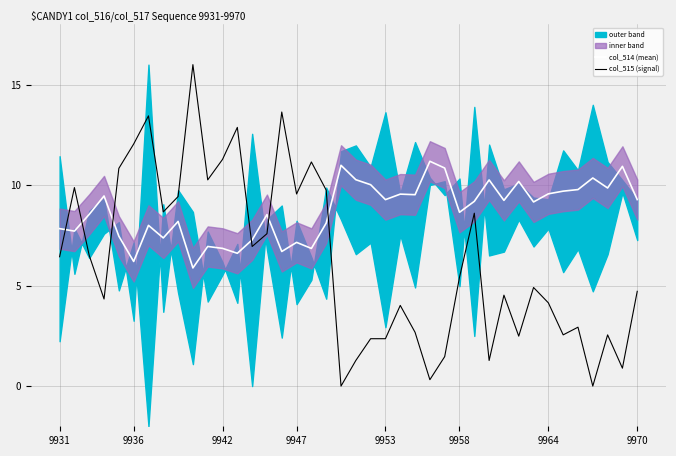

In col_515 (signal), how many points are lower than both neighbors (excluding endpoints)?

12